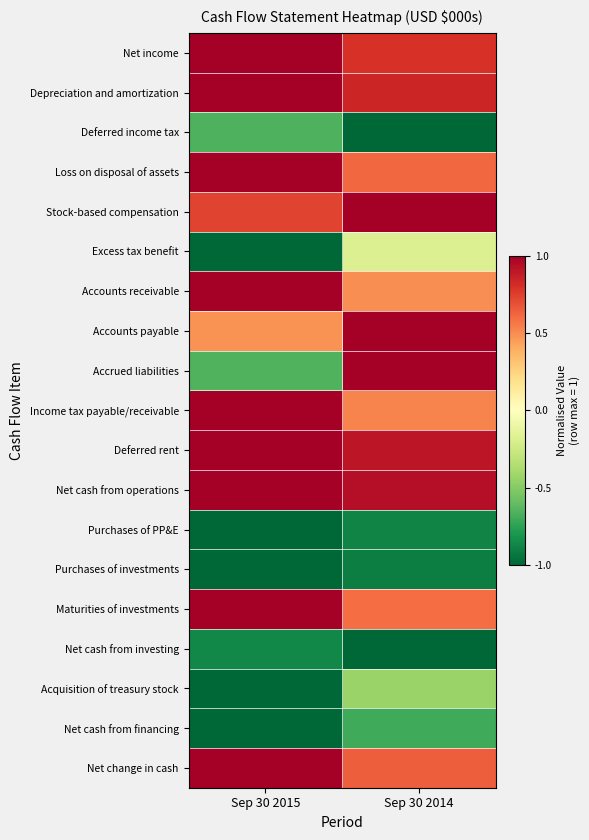

Reading left to right, transcribe all the data shown in this chart.

Net income: Sep 30 2015=1.0	Sep 30 2014=0.8
Depreciation and amortization: Sep 30 2015=1.0	Sep 30 2014=0.8
Deferred income tax: Sep 30 2015=-0.7	Sep 30 2014=-1.0
Loss on disposal of assets: Sep 30 2015=1.0	Sep 30 2014=0.6
Stock-based compensation: Sep 30 2015=0.7	Sep 30 2014=1.0
Excess tax benefit: Sep 30 2015=-1.0	Sep 30 2014=-0.2
Accounts receivable: Sep 30 2015=1.0	Sep 30 2014=0.5
Accounts payable: Sep 30 2015=0.5	Sep 30 2014=1.0
Accrued liabilities: Sep 30 2015=-0.6	Sep 30 2014=1.0
Income tax payable/receivable: Sep 30 2015=1.0	Sep 30 2014=0.5
Deferred rent: Sep 30 2015=1.0	Sep 30 2014=0.9
Net cash from operations: Sep 30 2015=1.0	Sep 30 2014=0.9
Purchases of PP&E: Sep 30 2015=-1.0	Sep 30 2014=-0.9
Purchases of investments: Sep 30 2015=-1.0	Sep 30 2014=-0.9
Maturities of investments: Sep 30 2015=1.0	Sep 30 2014=0.6
Net cash from investing: Sep 30 2015=-0.9	Sep 30 2014=-1.0
Acquisition of treasury stock: Sep 30 2015=-1.0	Sep 30 2014=-0.4
Net cash from financing: Sep 30 2015=-1.0	Sep 30 2014=-0.7
Net change in cash: Sep 30 2015=1.0	Sep 30 2014=0.6